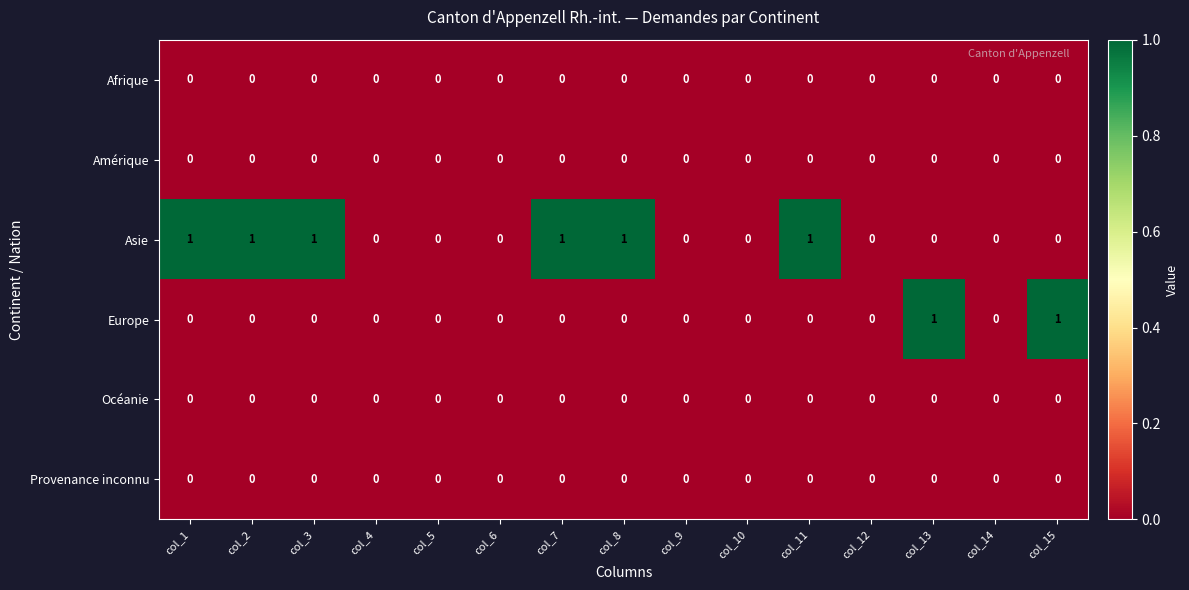

The Europe series shows 0 at col_5. True or false?

True